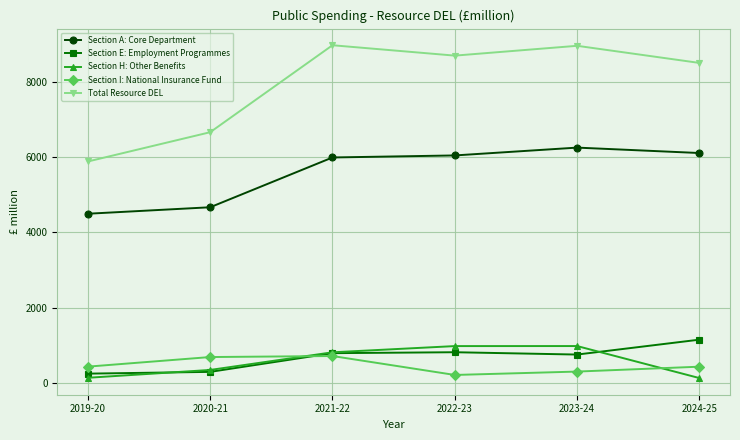

What is the sum of all Section A: Core Department values?

33556